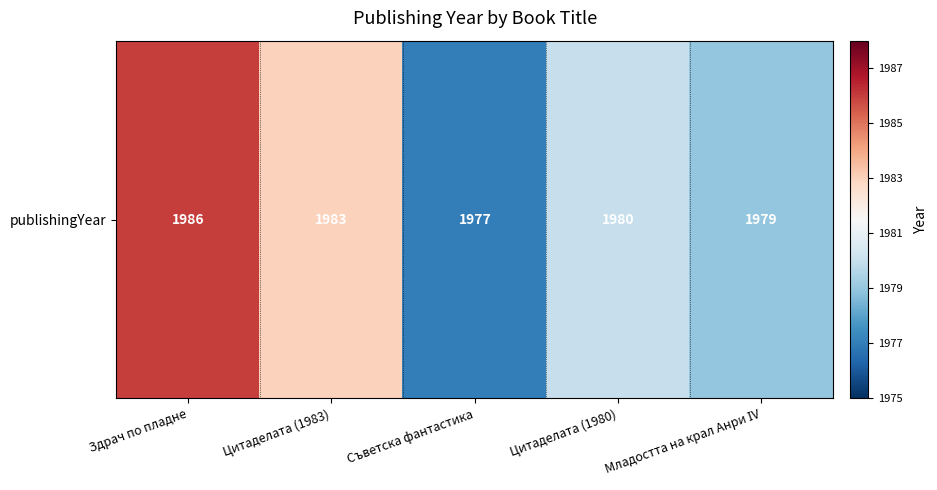

Count the number of values greater than 1980.

2